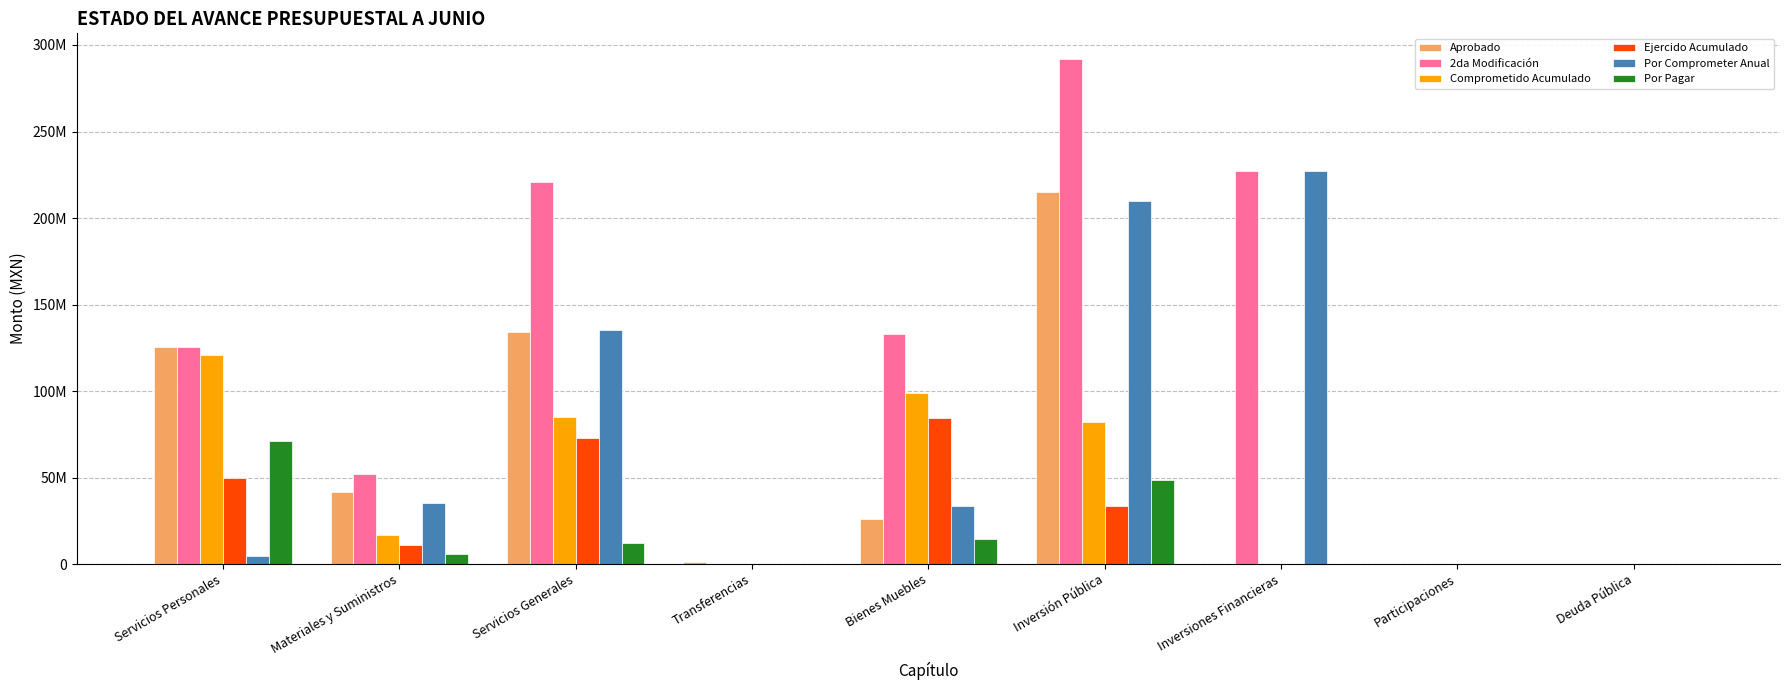

What are all the series names shown in the legend?

Aprobado, 2da Modificación, Comprometido Acumulado, Ejercido Acumulado, Por Comprometer Anual, Por Pagar